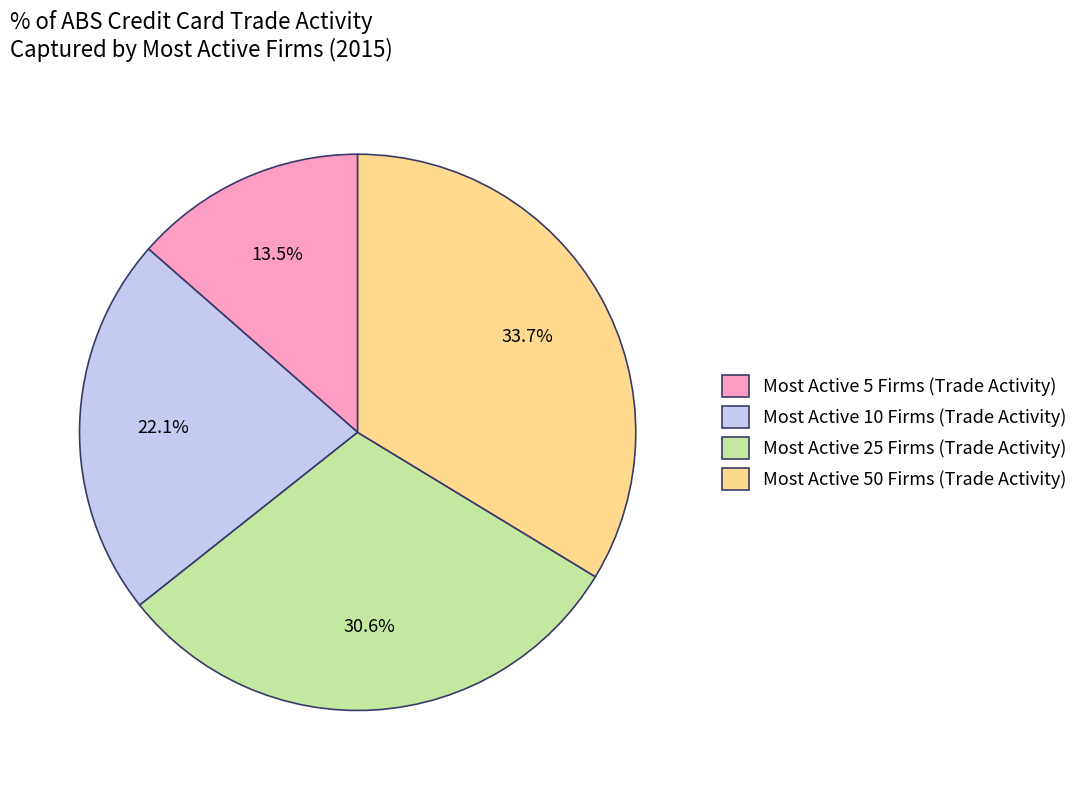

To the nearest percent, what is the difference between the largest and smallest slice percentages?

20%